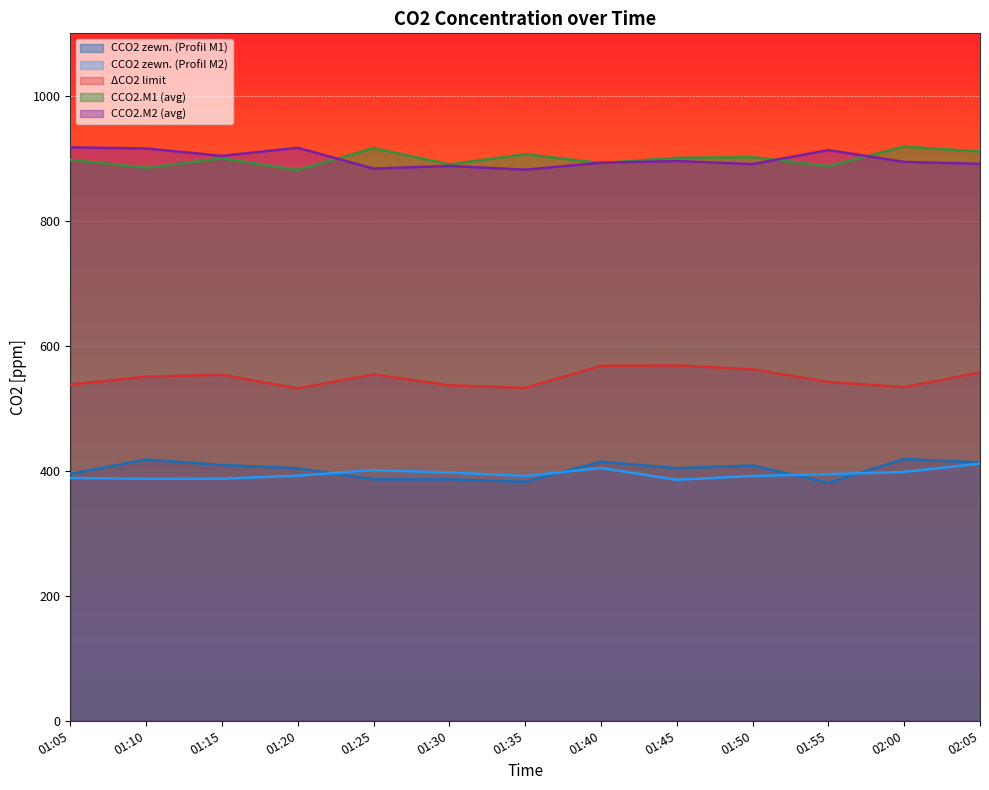

True or false: CCO2 zewn. (Profil M2) has more than 2 points higher than both neighbors.

False